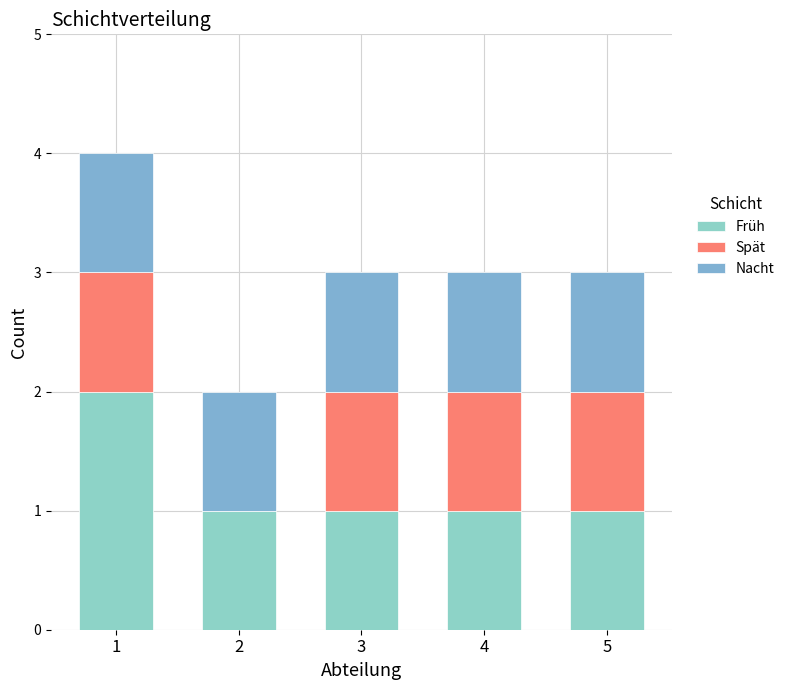

Are the bars horizontal?

No